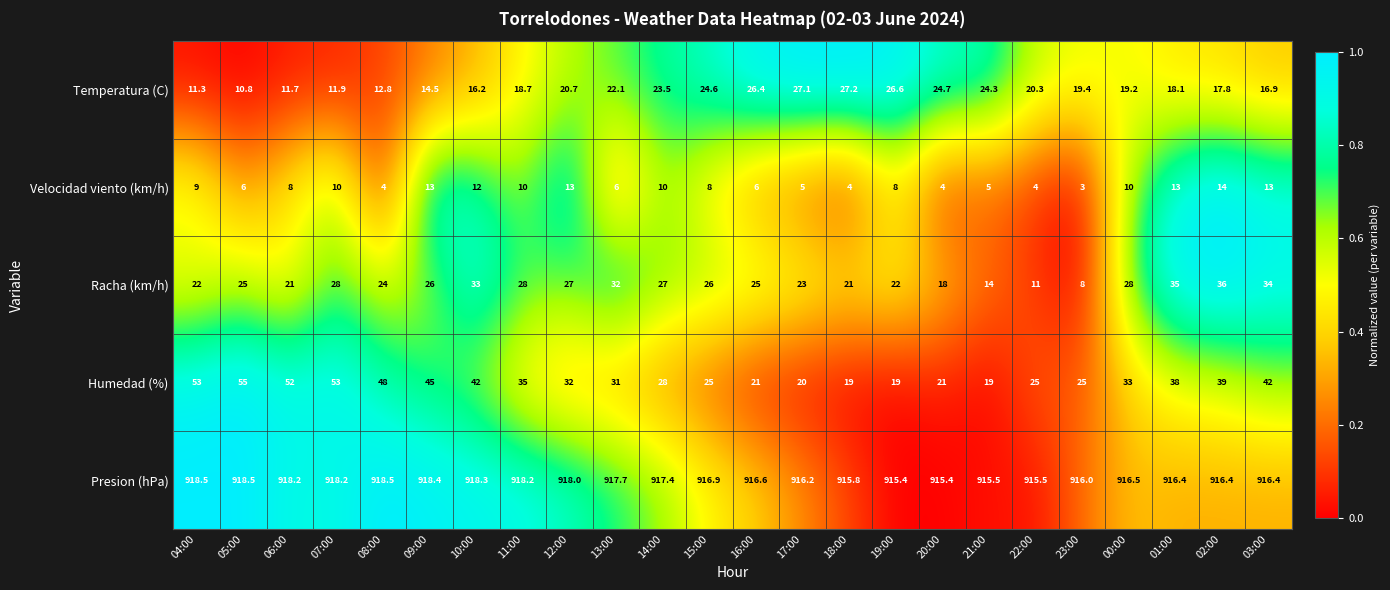

What is the highest value of the Humedad (%) series?

55.0